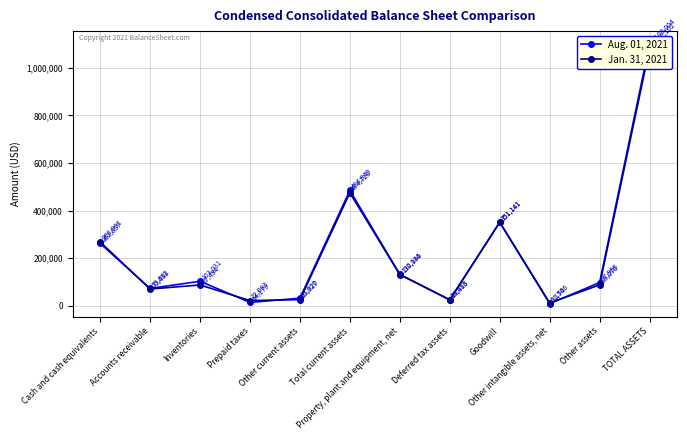

At which category does the chart reach its peak across all series?

TOTAL ASSETS